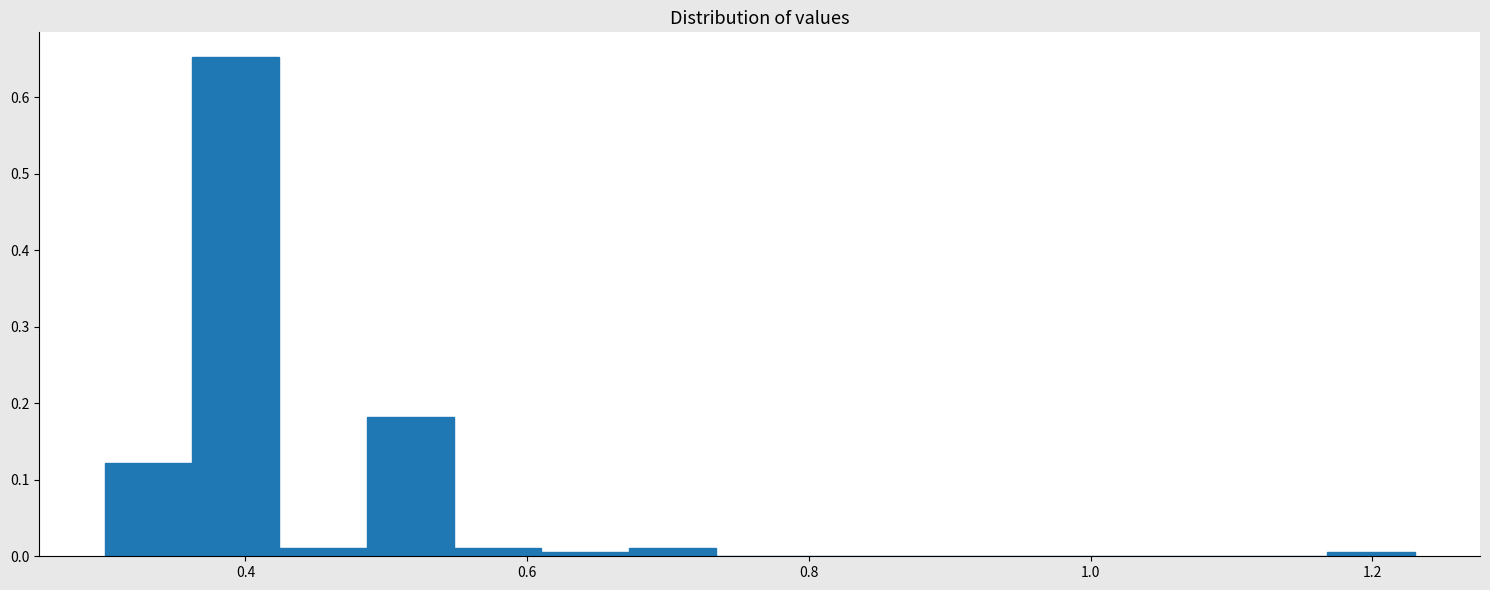

Around what value on the x-axis is the tallest bar? Give the approximate position of its centre, as read against the axis.

0.40